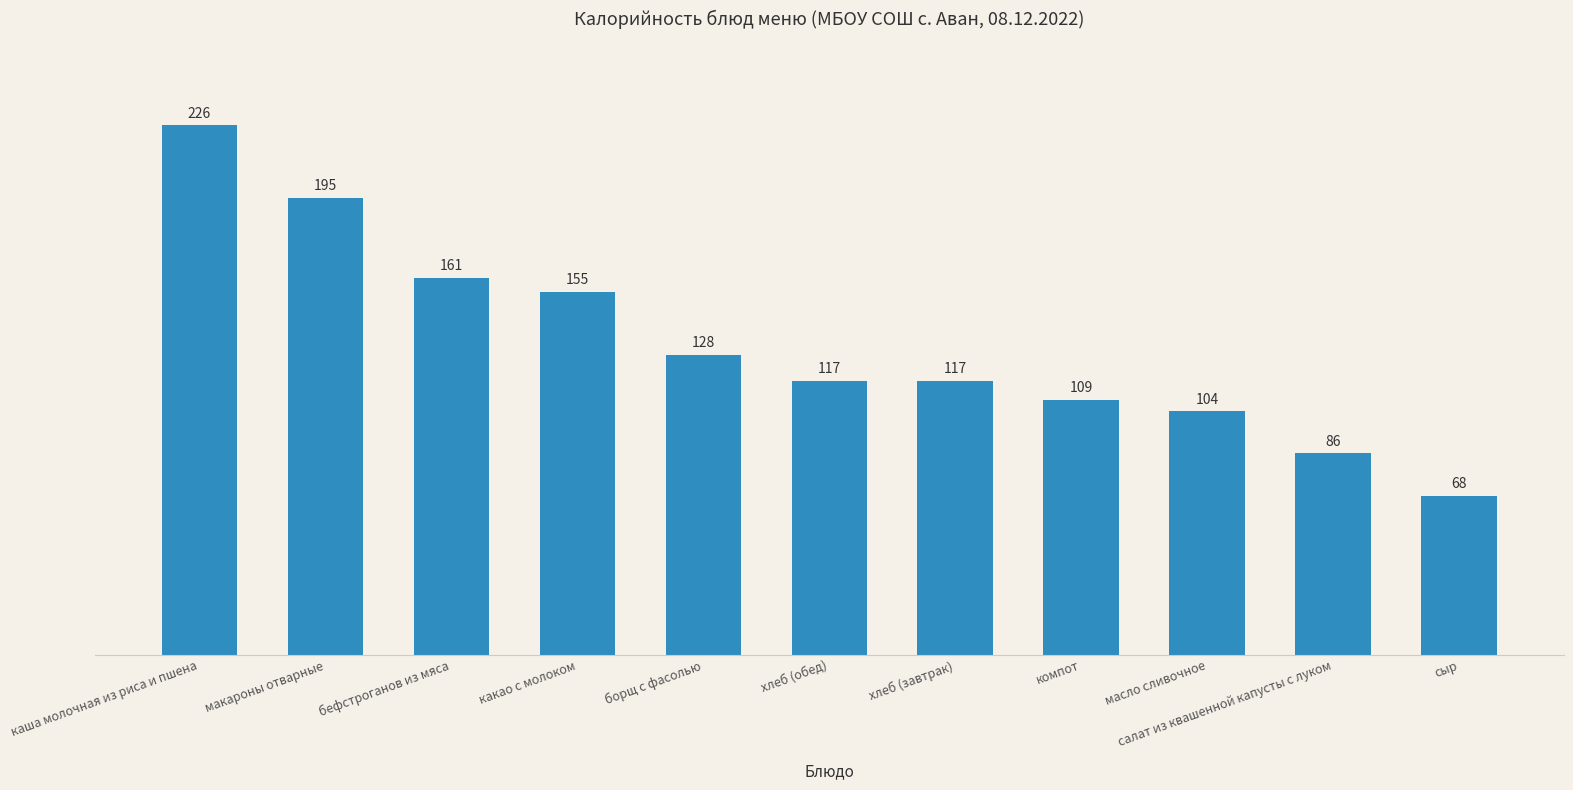

How many bars are there in total?

11